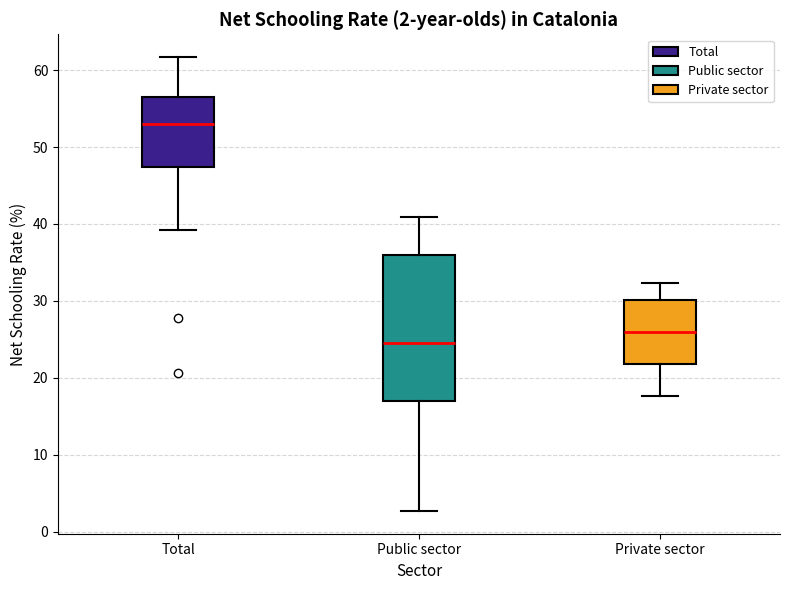

Which box is the tallest, from its lower edge to its upper edge?

Public sector